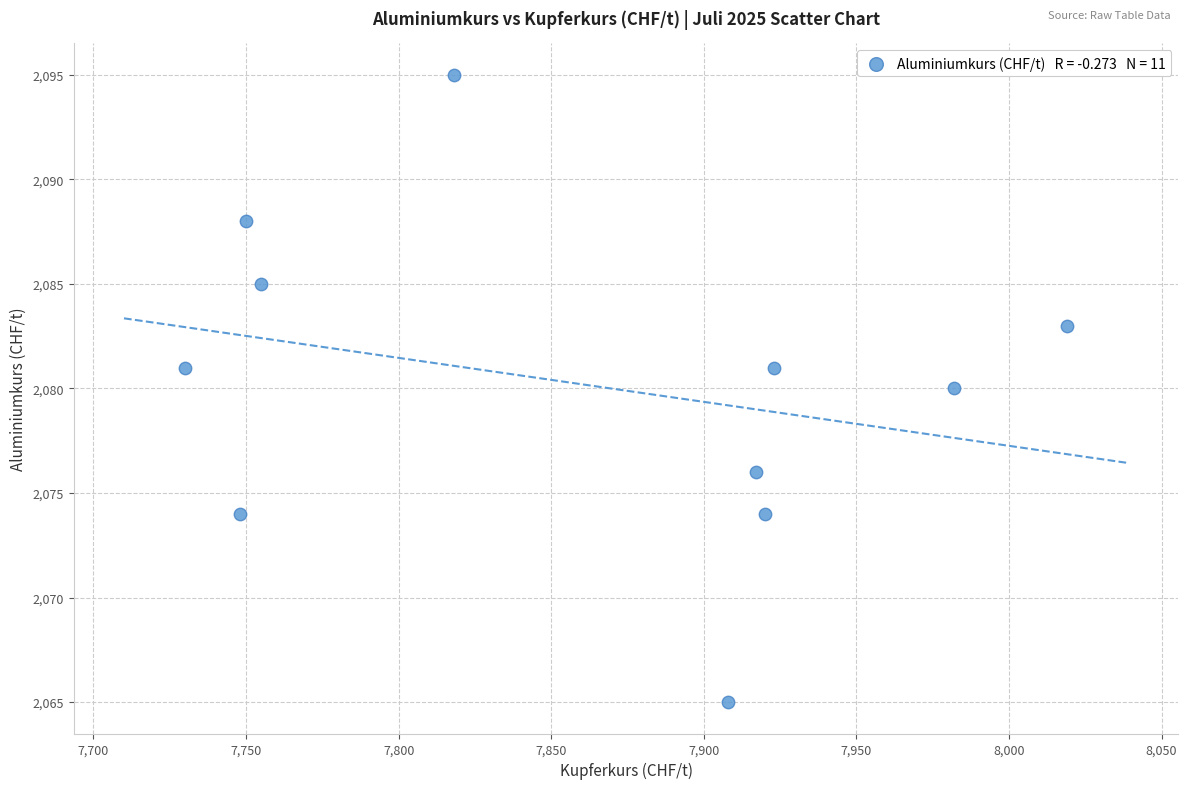

What is the average X value?

7861